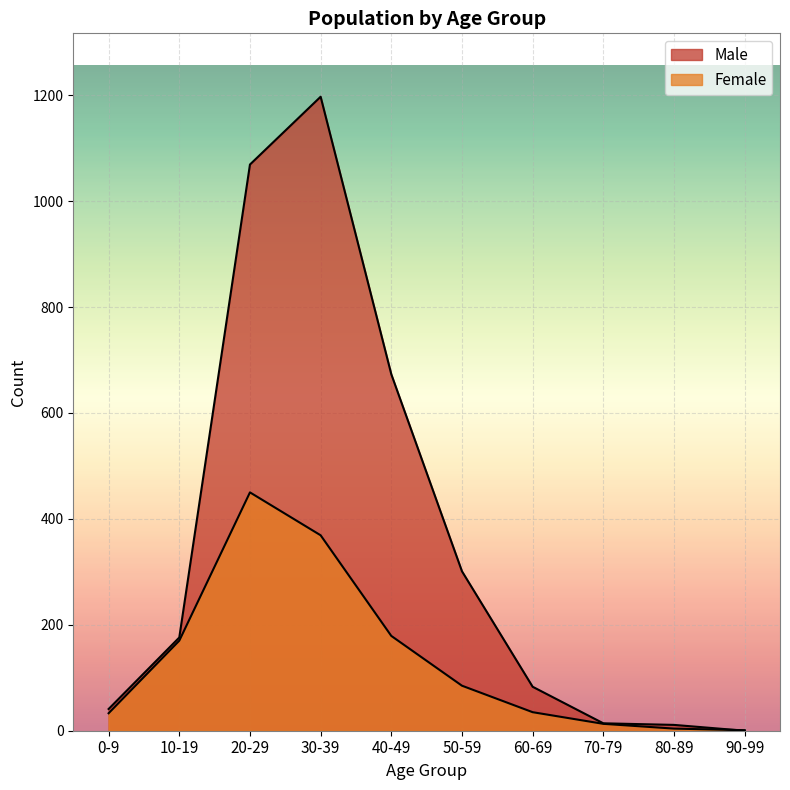

Between 20-29 and 50-59, which series saw the biggest shift?

Male